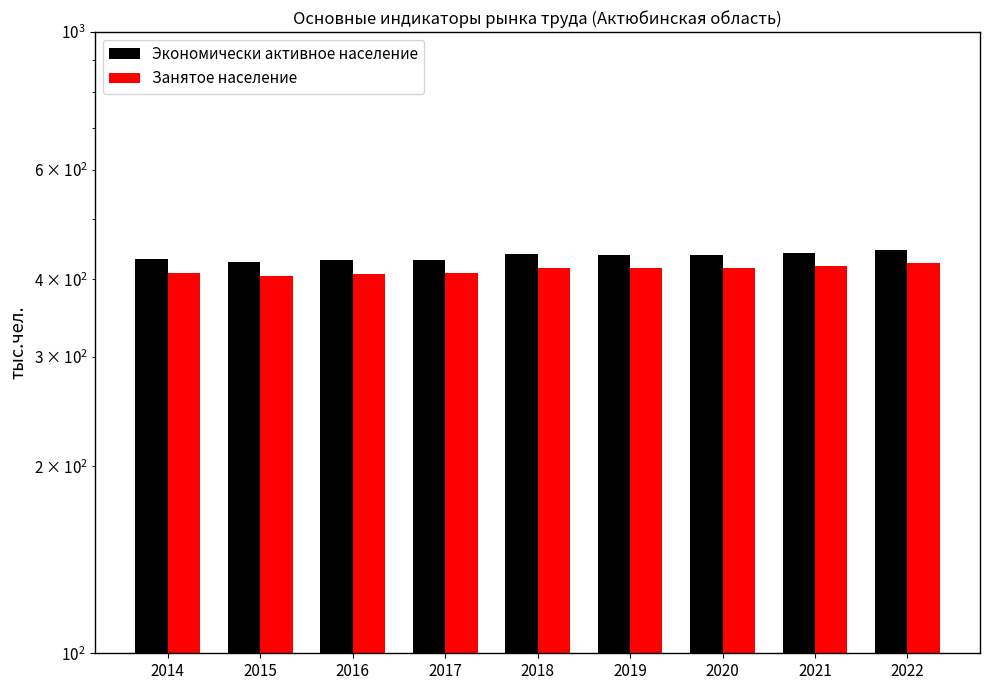

Reading left to right, extract all data points from this chart.

Экономически активное население: 2014=430.9	2015=426.6	2016=429.3	2017=429.5	2018=438.6	2019=437.3	2020=437.3	2021=441.0	2022=446.2
Занятое население: 2014=410.0	2015=404.8	2016=408.6	2017=408.9	2018=417.6	2019=416.5	2020=416.4	2021=419.8	2022=424.7